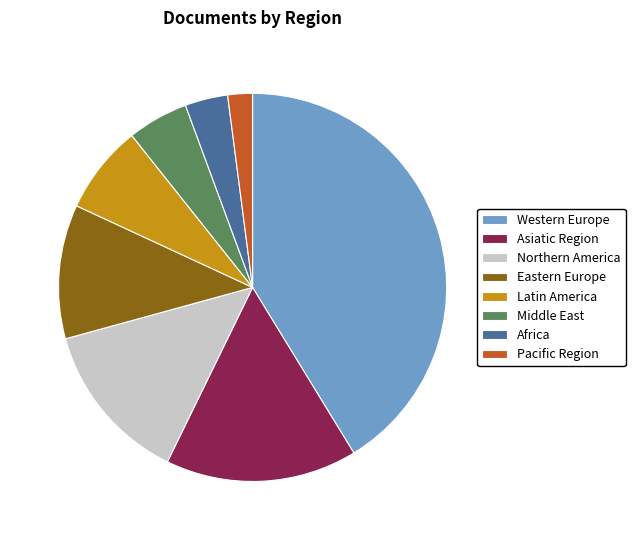

Which category has the smallest portion of the pie?

Pacific Region